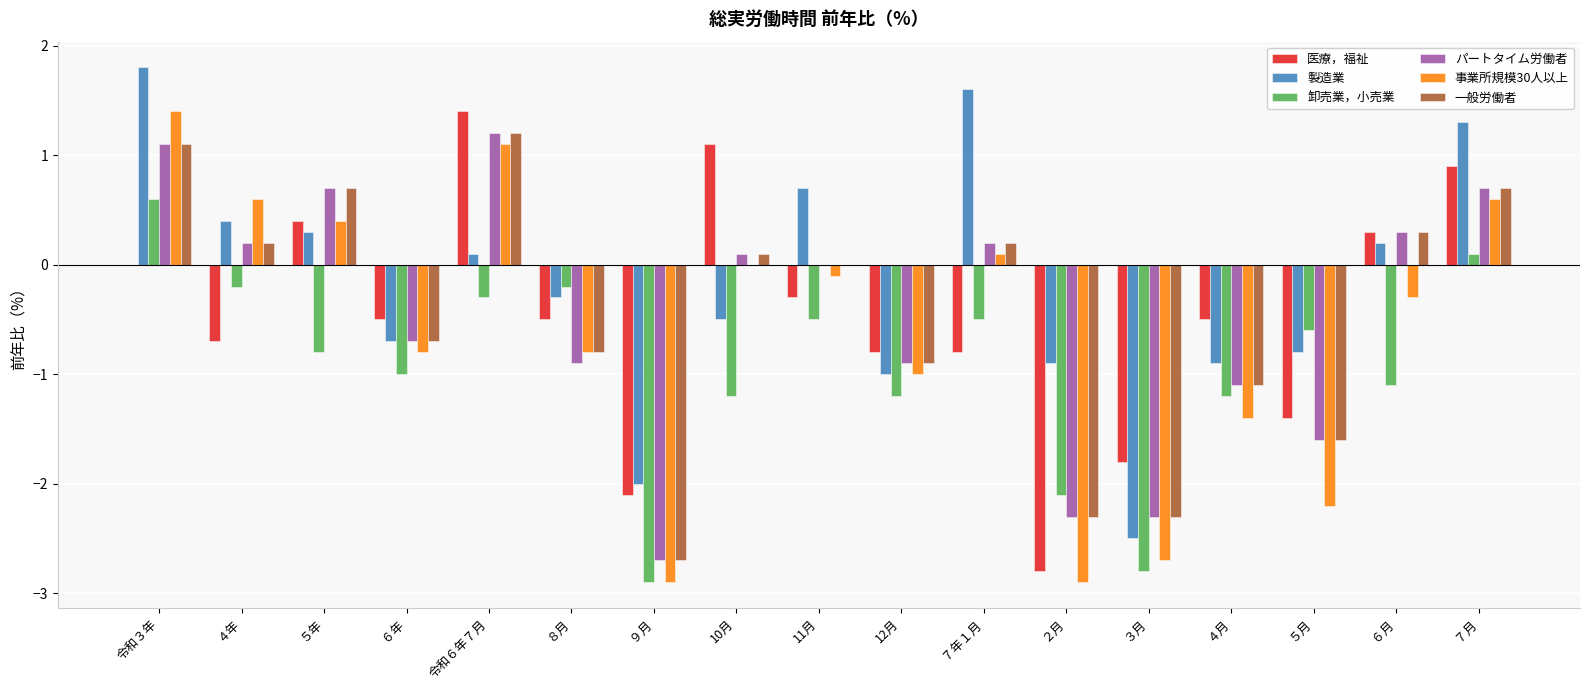

What is the greatest value displayed?

1.8